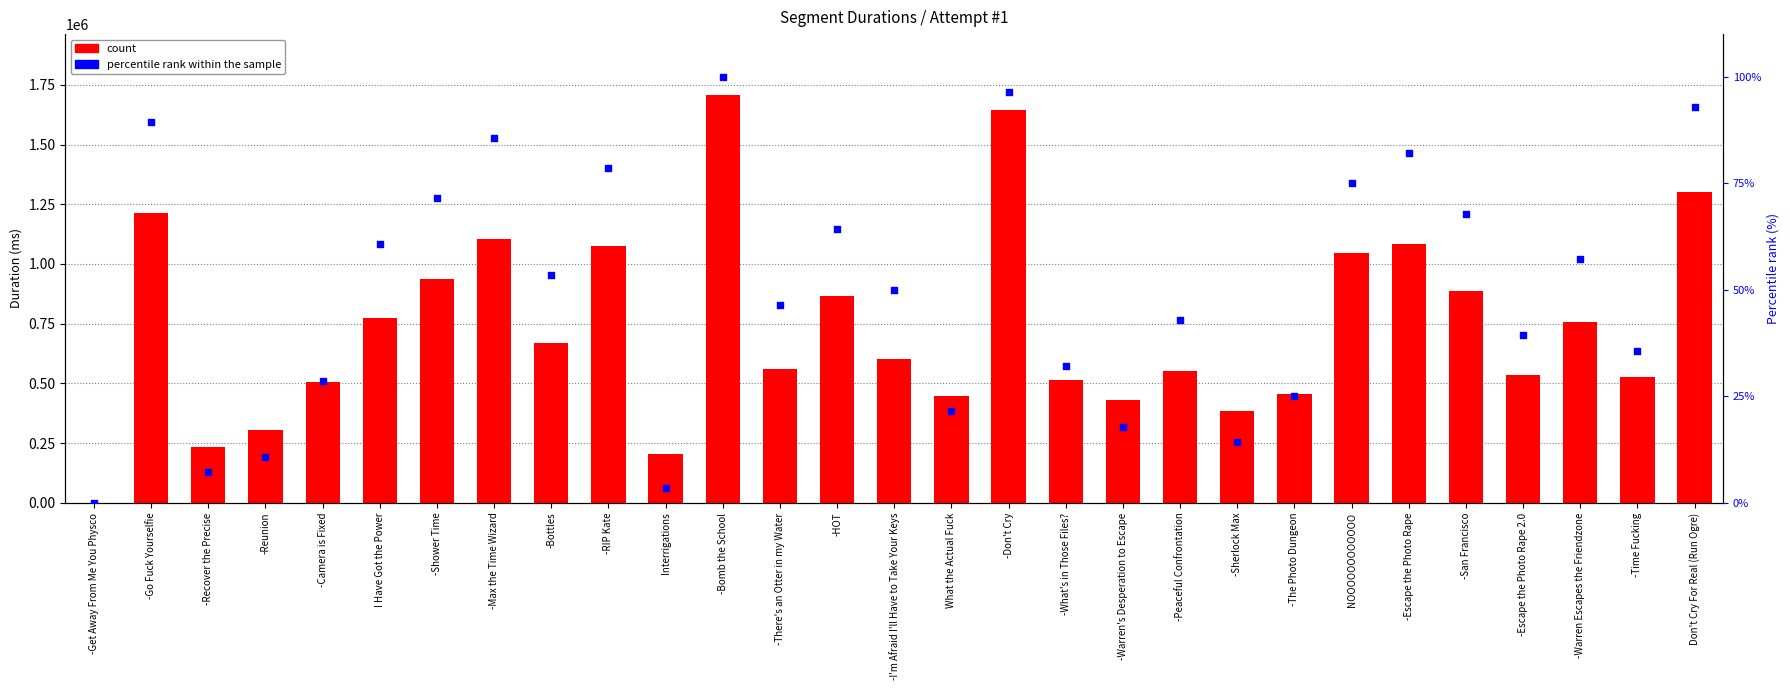

Which series contains the lowest Y value?

count